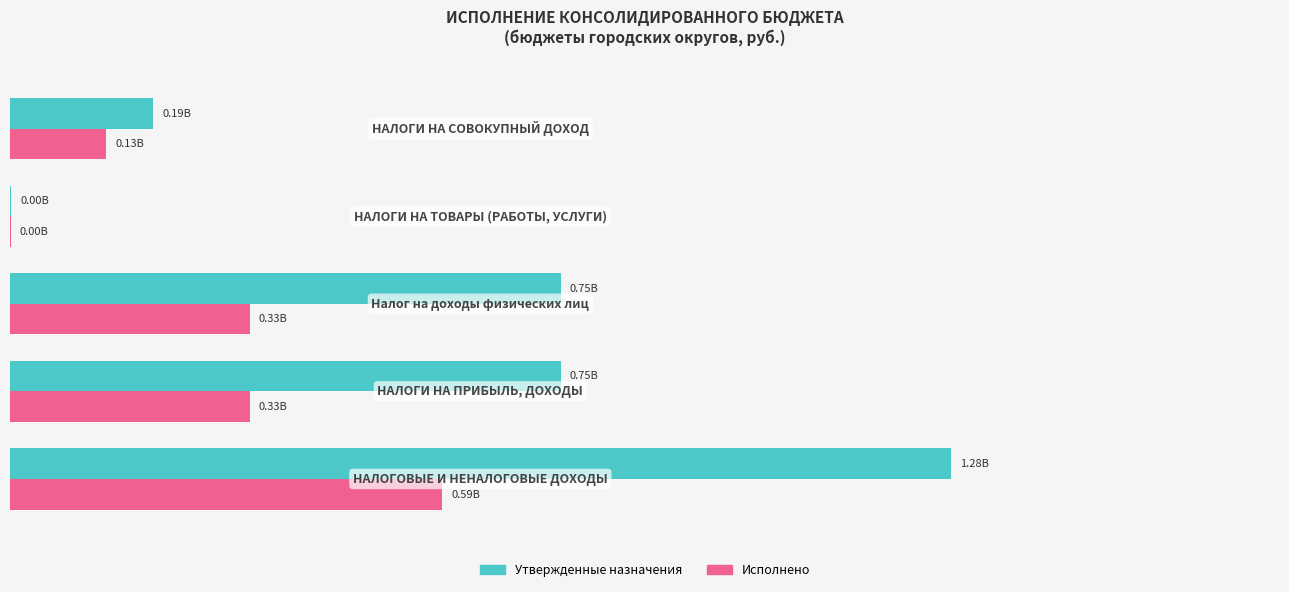

What are all the series names shown in the legend?

Утвержденные назначения, Исполнено